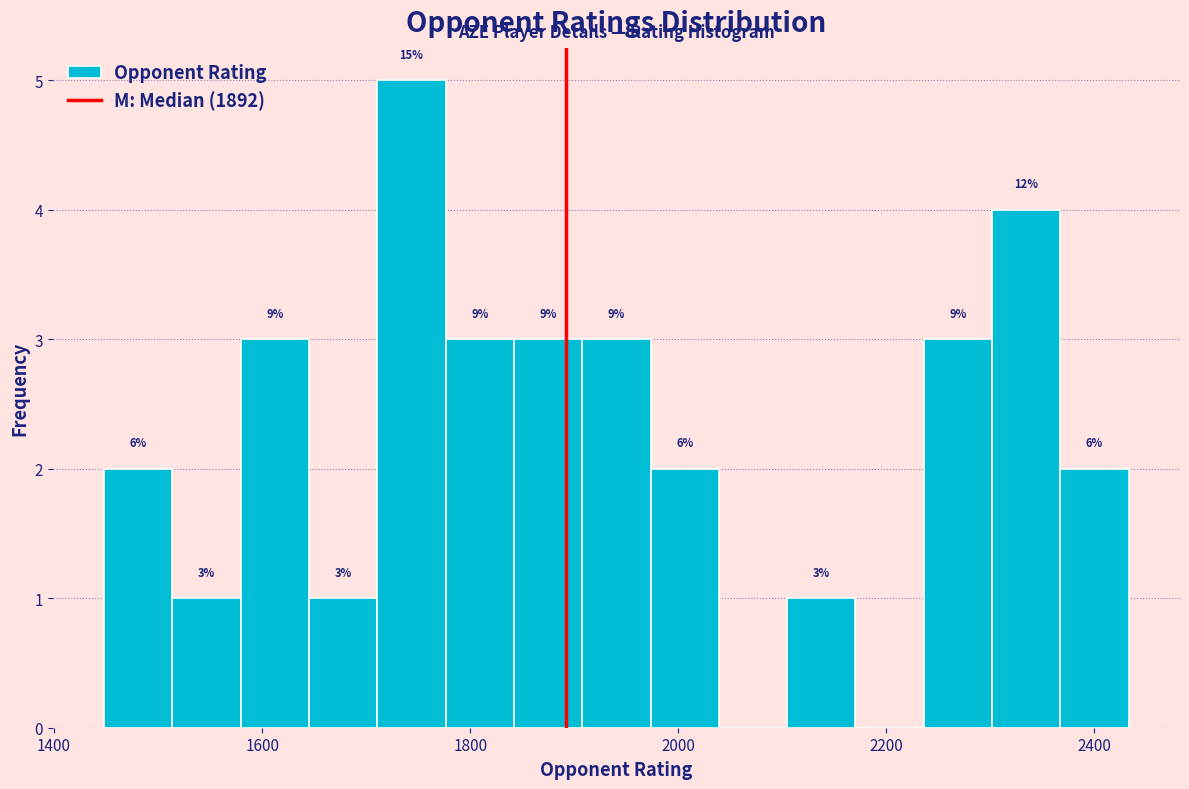

Around what value on the x-axis is the tallest bar? Give the approximate position of its centre, as read against the axis.

1740